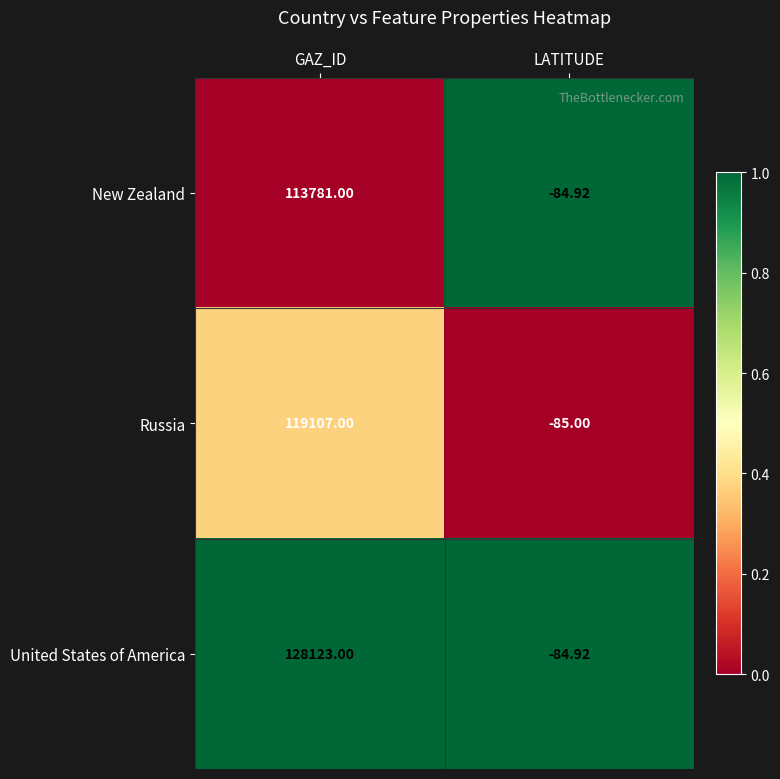

At GAZ_ID, list the series in order from largest to smallest.

United States of America, Russia, New Zealand